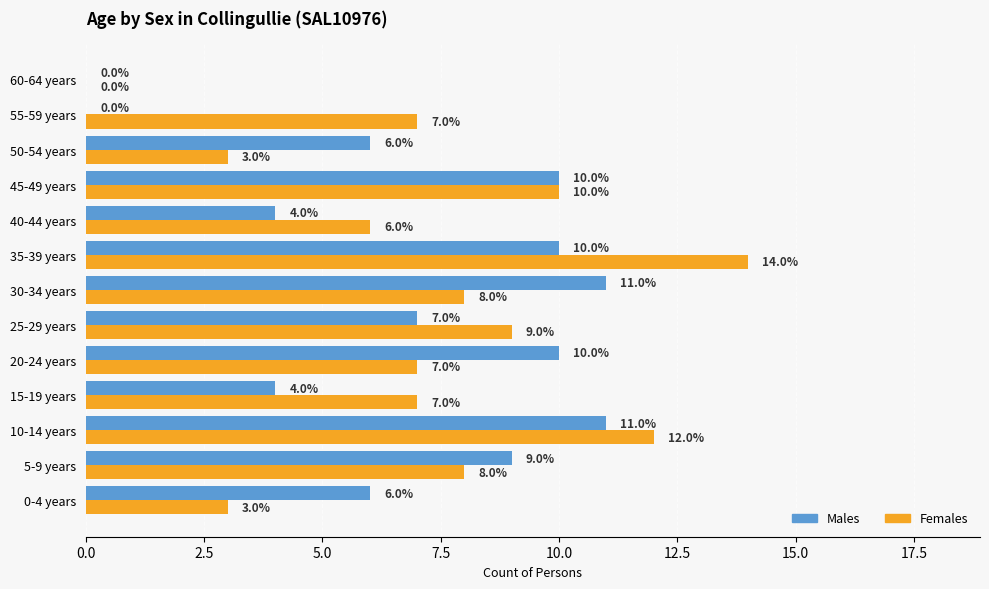

Is it true that Females equals 6 at 35-39 years?

False